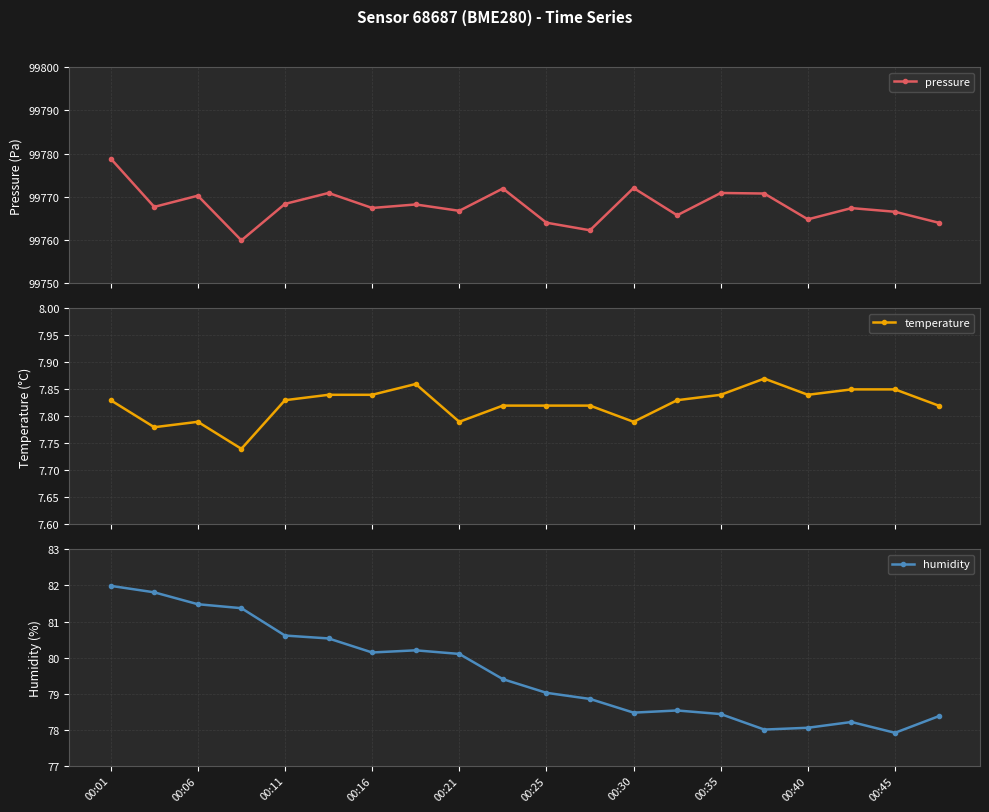

What is the highest value of the pressure series?

99778.9